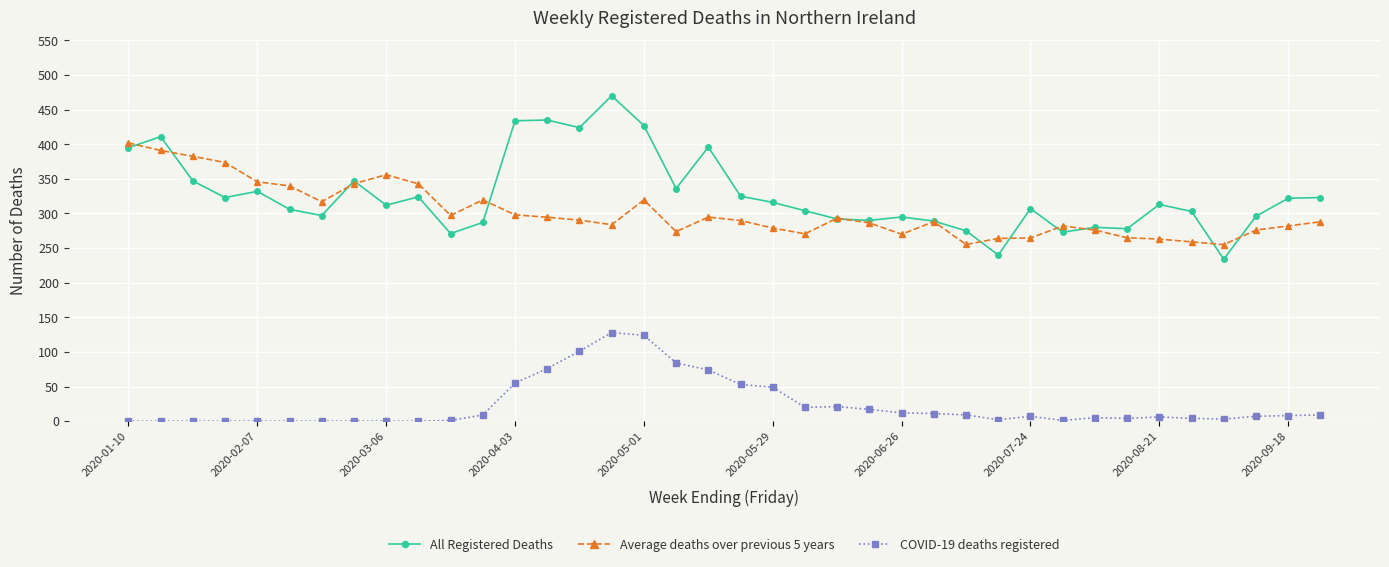

Which series has the widest spread of values?

All Registered Deaths